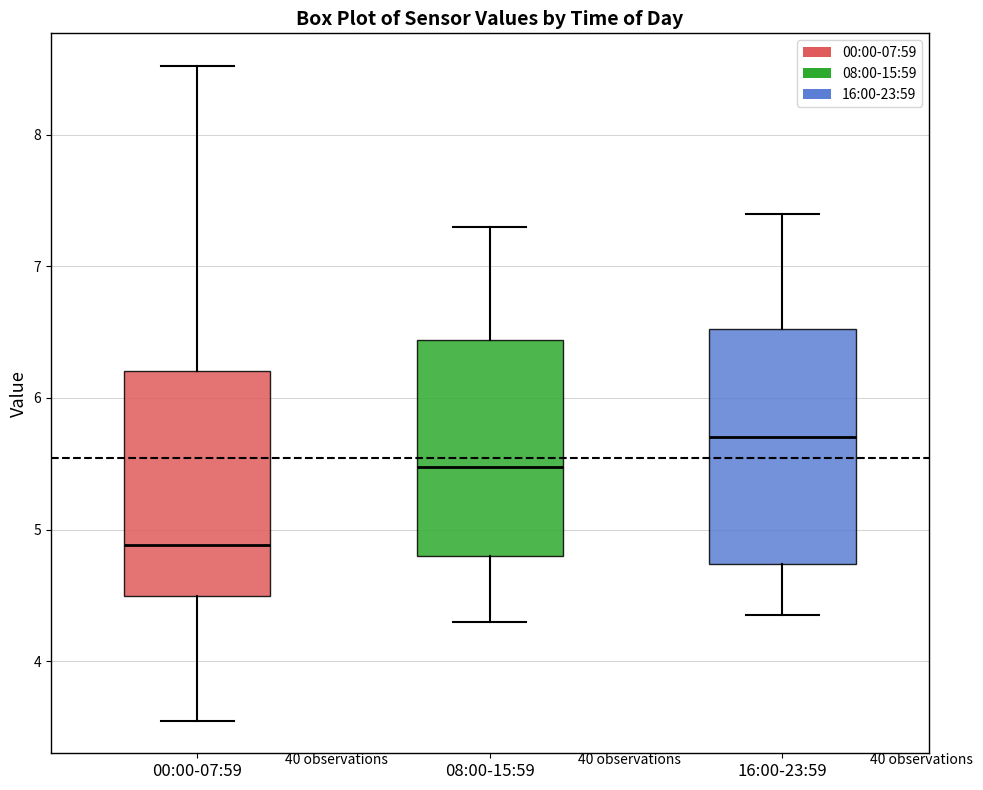

Which box has the highest median line?

16:00-23:59